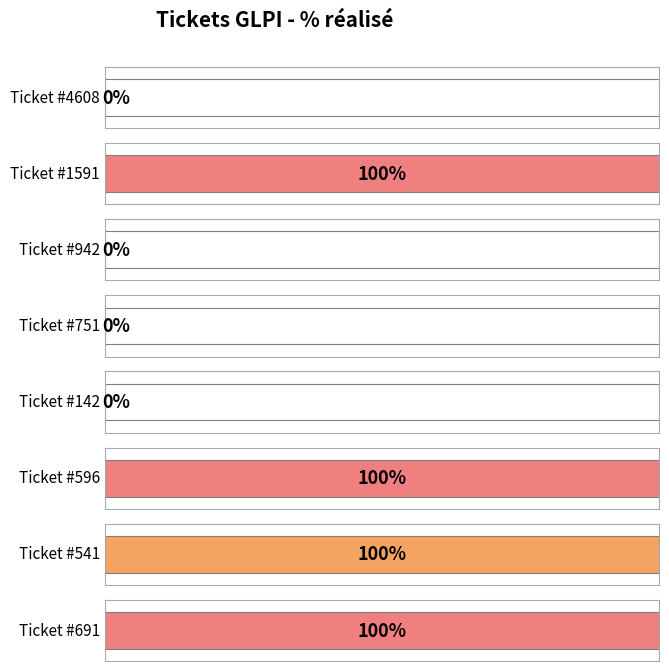

Are the bars horizontal?

Yes